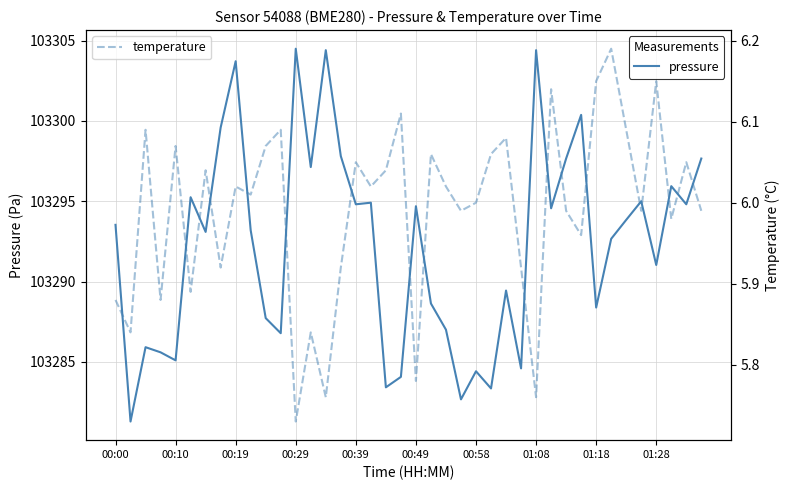

True or false: temperature has more than 0 interior local peaks.

True